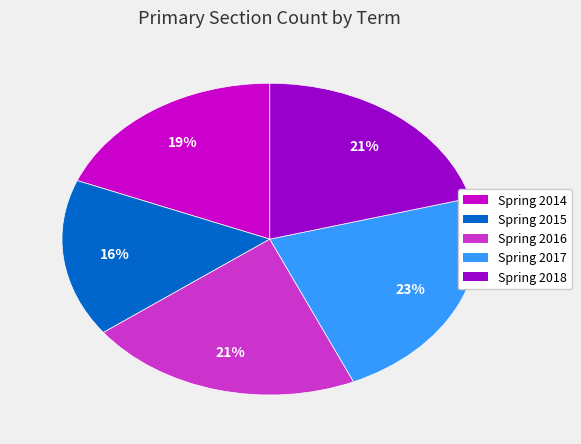

Which has a higher value, Spring 2015 or Spring 2017?

Spring 2017